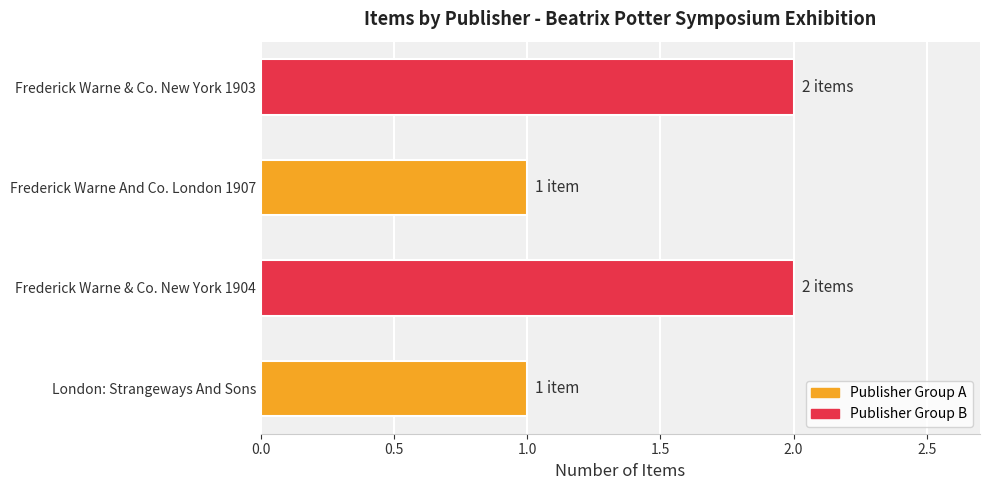

Reading bottom to top, what are all the values shown in this chart?

1	2	1	2